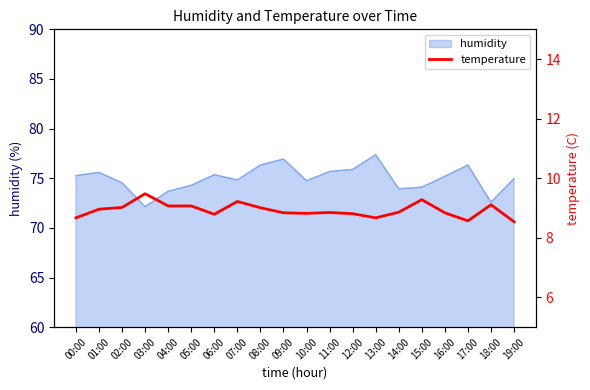

Is it true that humidity equals 102.6 at 10:00?

False